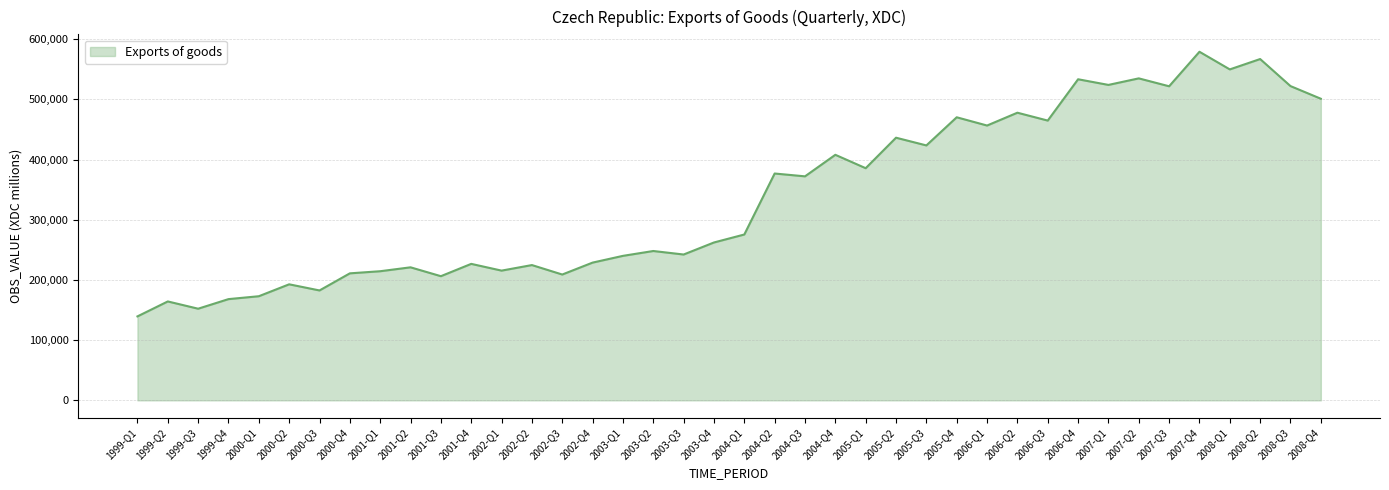

Between 2007-Q4 and 2000-Q1, which is larger?

2007-Q4